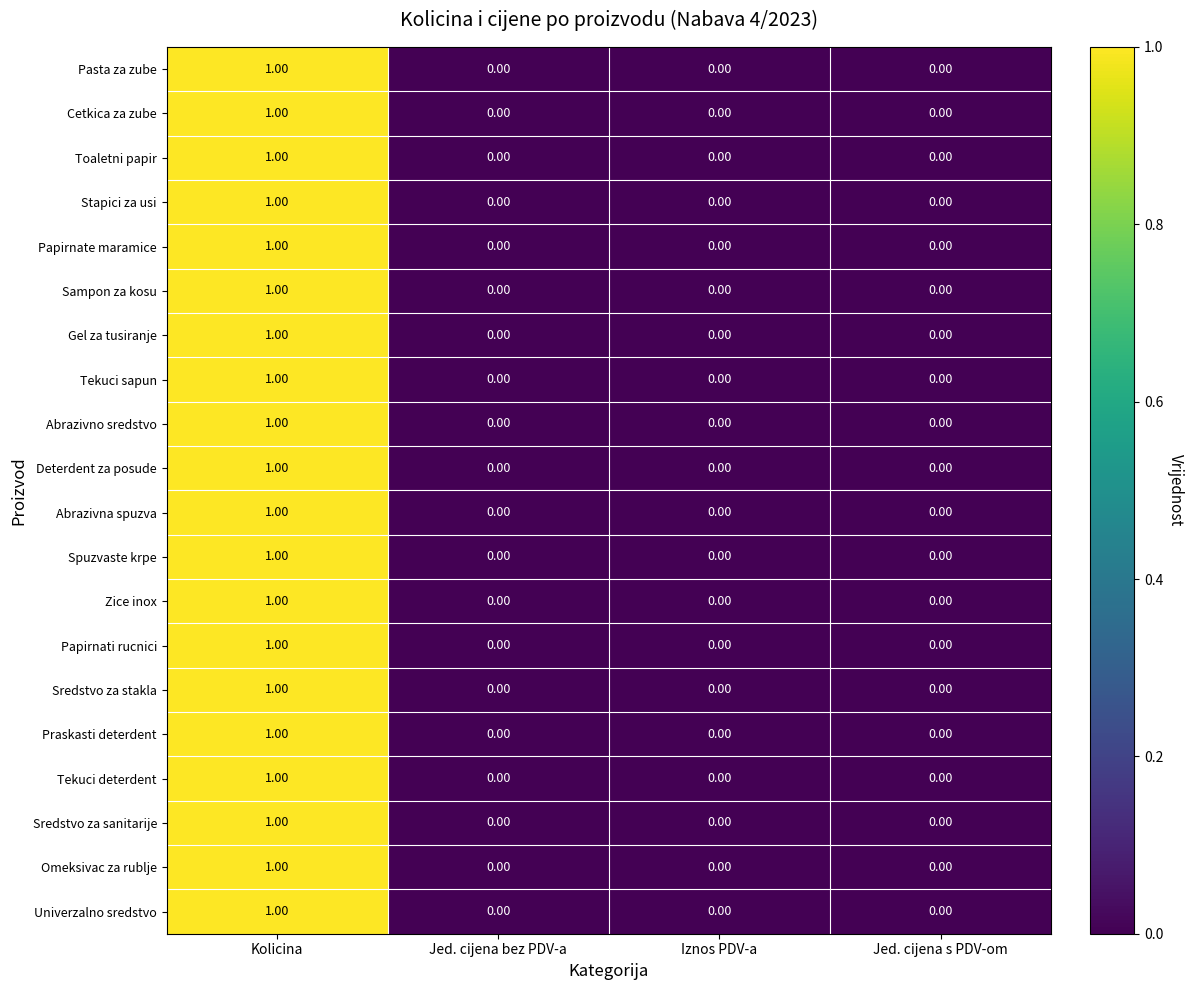

How many distinct data groups are displayed?

20